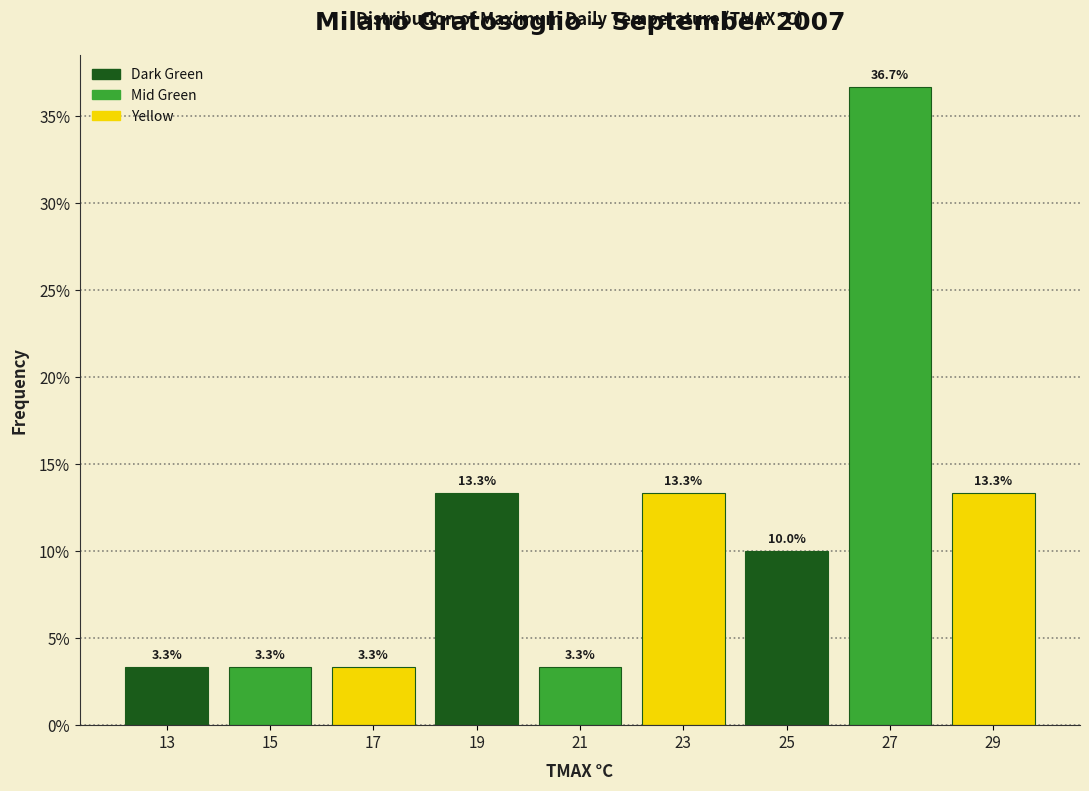

Reading left to right, list every bar in this chart as the range it spans on the x-axis followed by its height.

12 to 14: 3.3
14 to 16: 3.3
16 to 18: 3.3
18 to 20: 13.3
20 to 22: 3.3
22 to 24: 13.3
24 to 26: 10.0
26 to 28: 36.7
28 to 30: 13.3